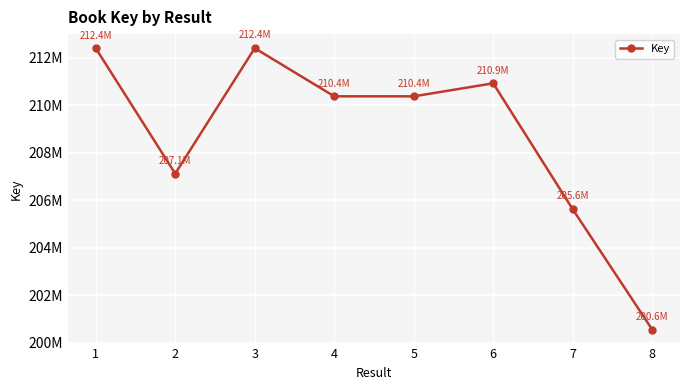

What is the average value?

208719046